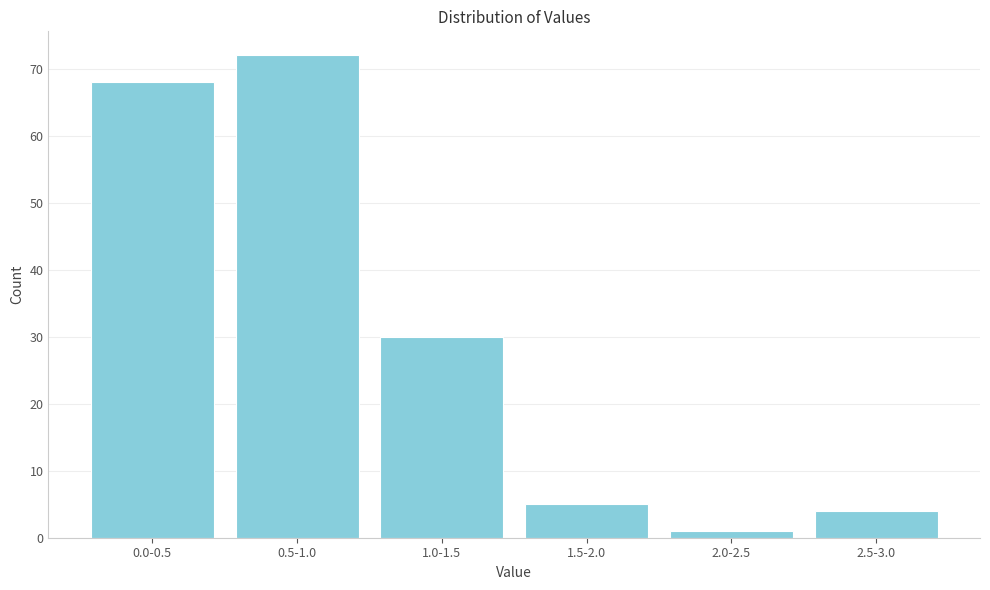

Reading right to left, transcribe all the data shown in this chart.

2.5-3.0=4	2.0-2.5=1	1.5-2.0=5	1.0-1.5=30	0.5-1.0=72	0.0-0.5=68